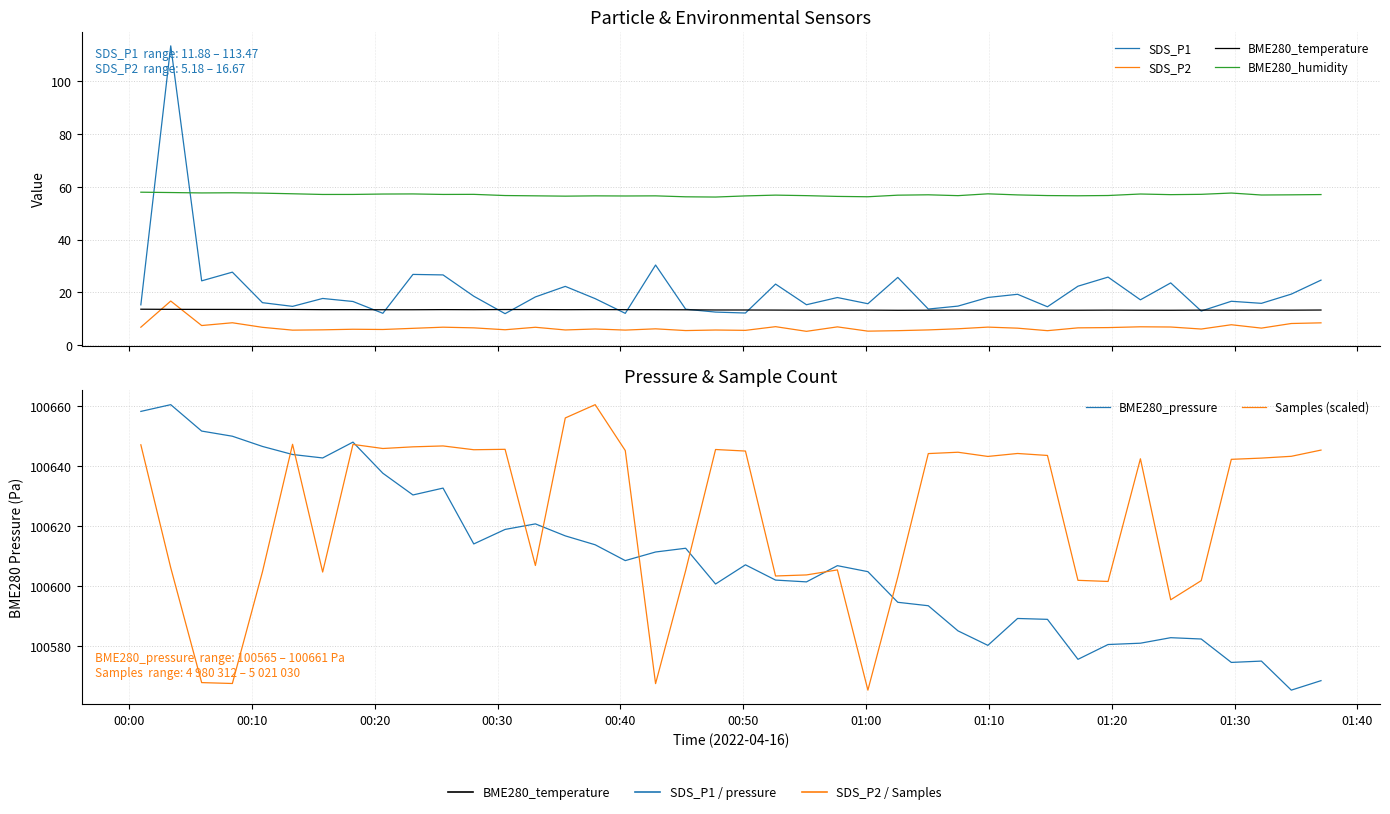

Which series ends up on top after the final intersection of BME280_humidity and SDS_P1?

BME280_humidity